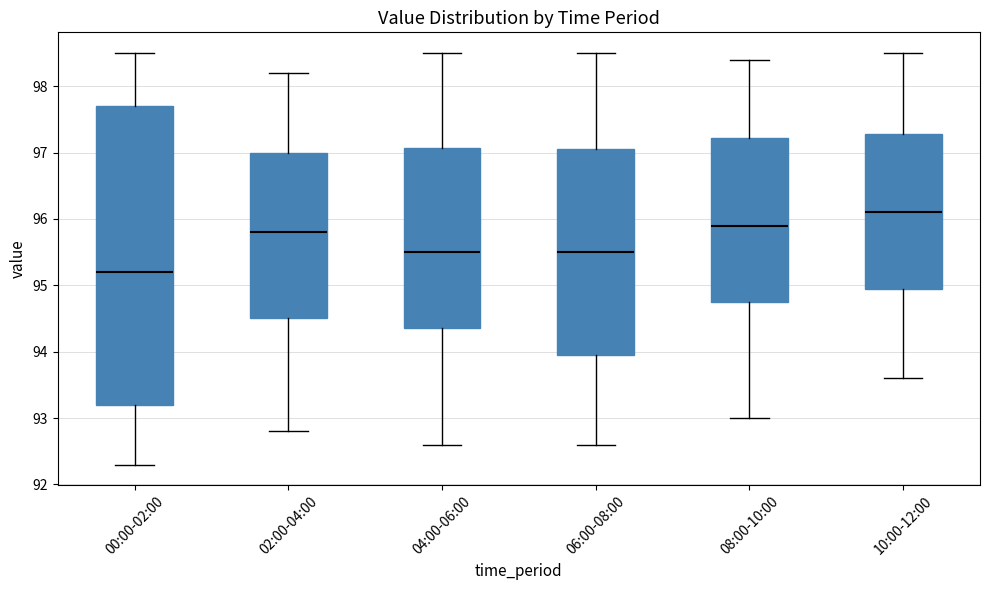

Where is the lower edge of the box for 04:00-06:00 on the y-axis? The values are not printed on the chart, so give them approximately, as read against the axis.

94.4